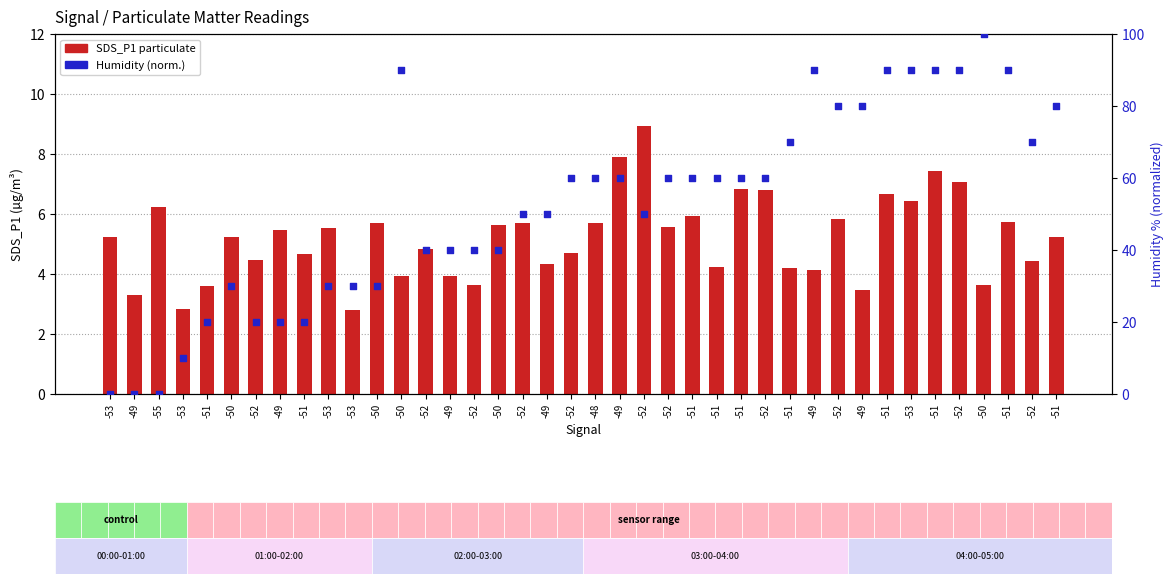

At how many categories does at least one series exceed 95?

1